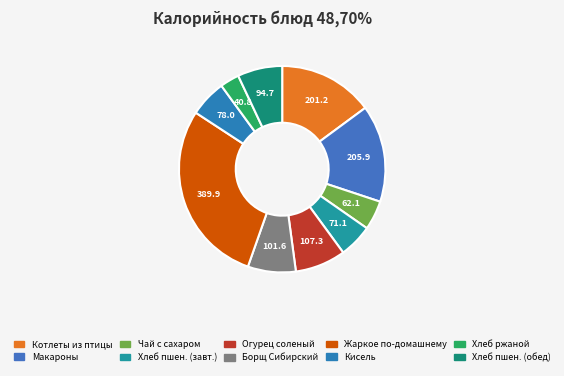

How many segments does this pie chart have?

10